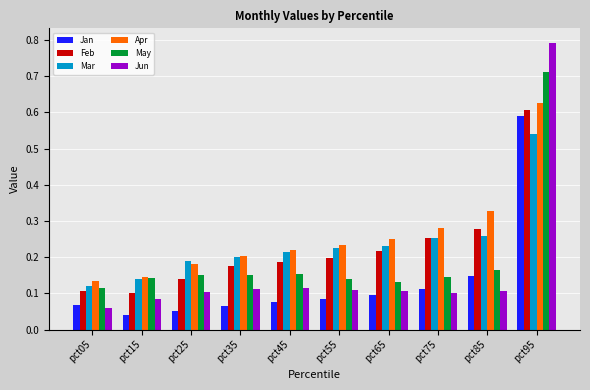

What are all the series names shown in the legend?

Jan, Feb, Mar, Apr, May, Jun